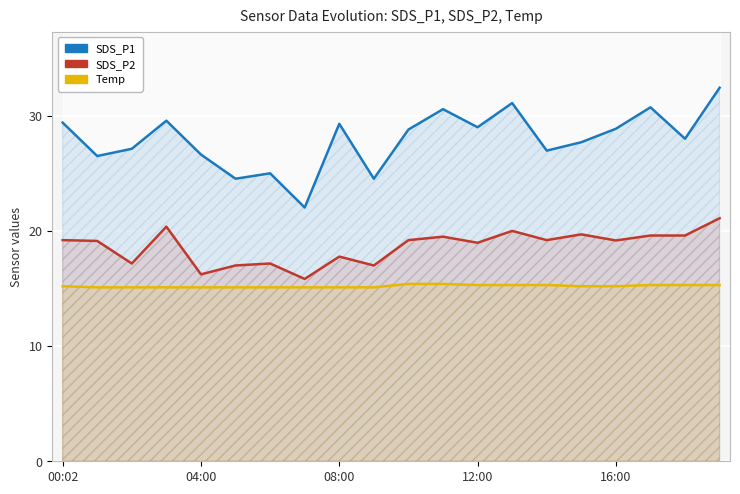

What is the smallest value displayed?

15.1